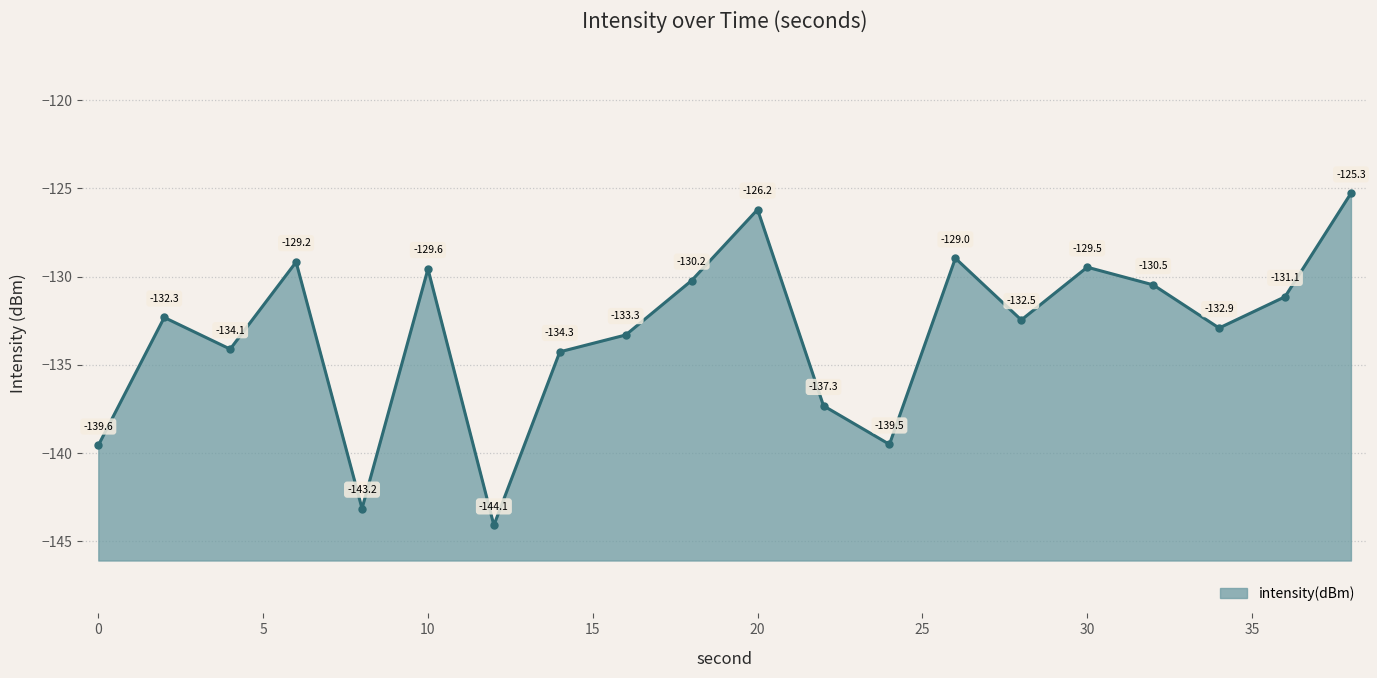

List the labels in order of value, smallest first.

12, 8, 0, 24, 22, 14, 4, 16, 34, 28, 2, 36, 32, 18, 10, 30, 6, 26, 20, 38